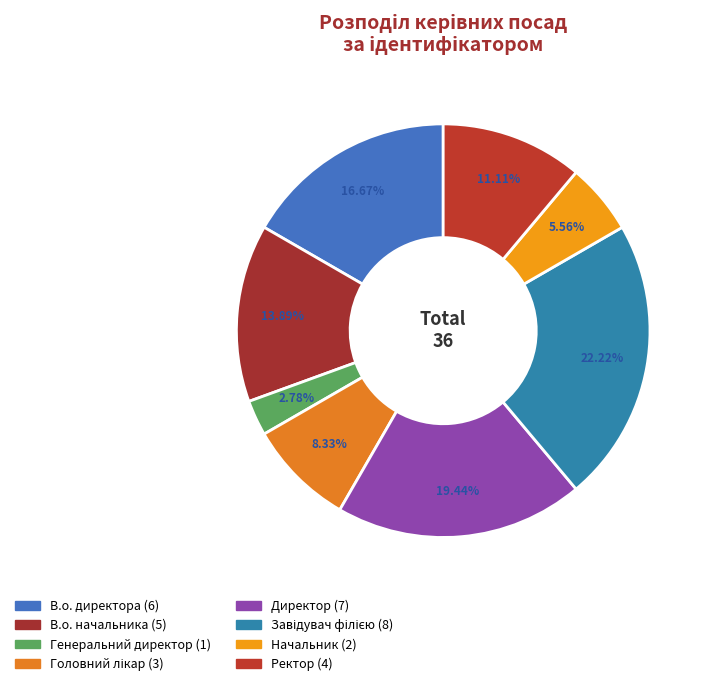

The Завідувач філією slice represents 35% of the pie. True or false?

False